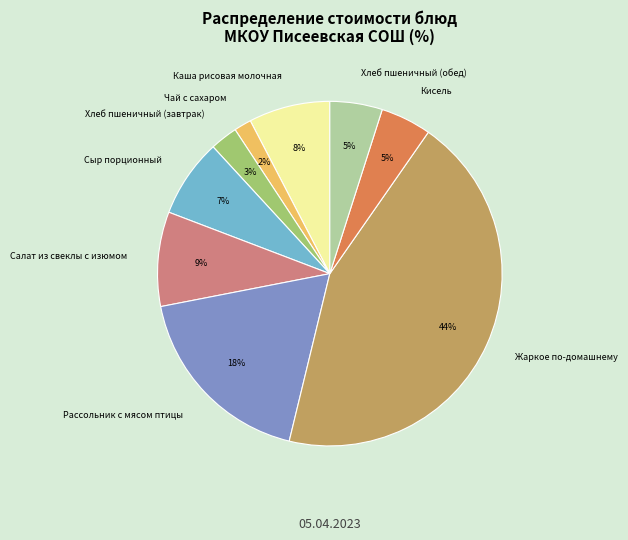

Between Рассольник с мясом птицы and Каша рисовая молочная, which is larger?

Рассольник с мясом птицы